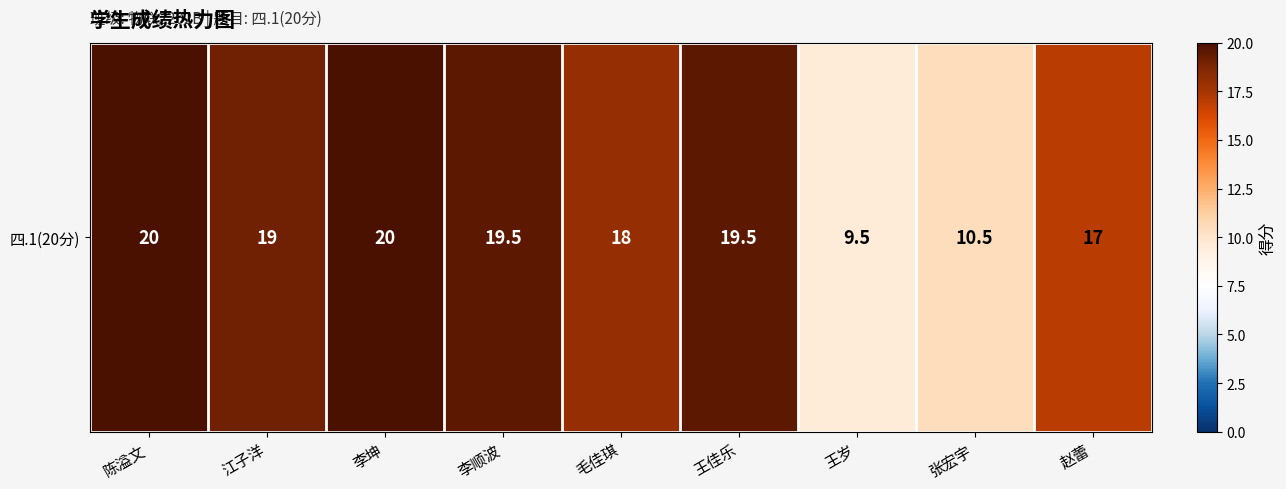

What is the change in value from 江子洋 to 毛佳琪?

-1.0